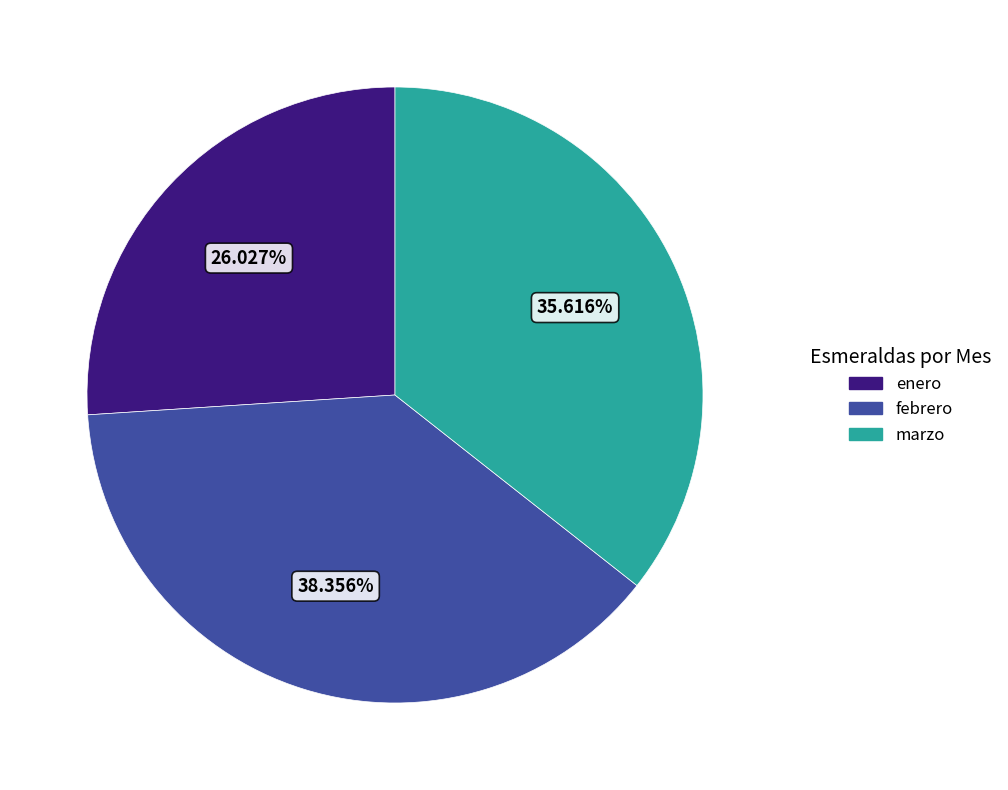

How many slices are in this pie chart?

3